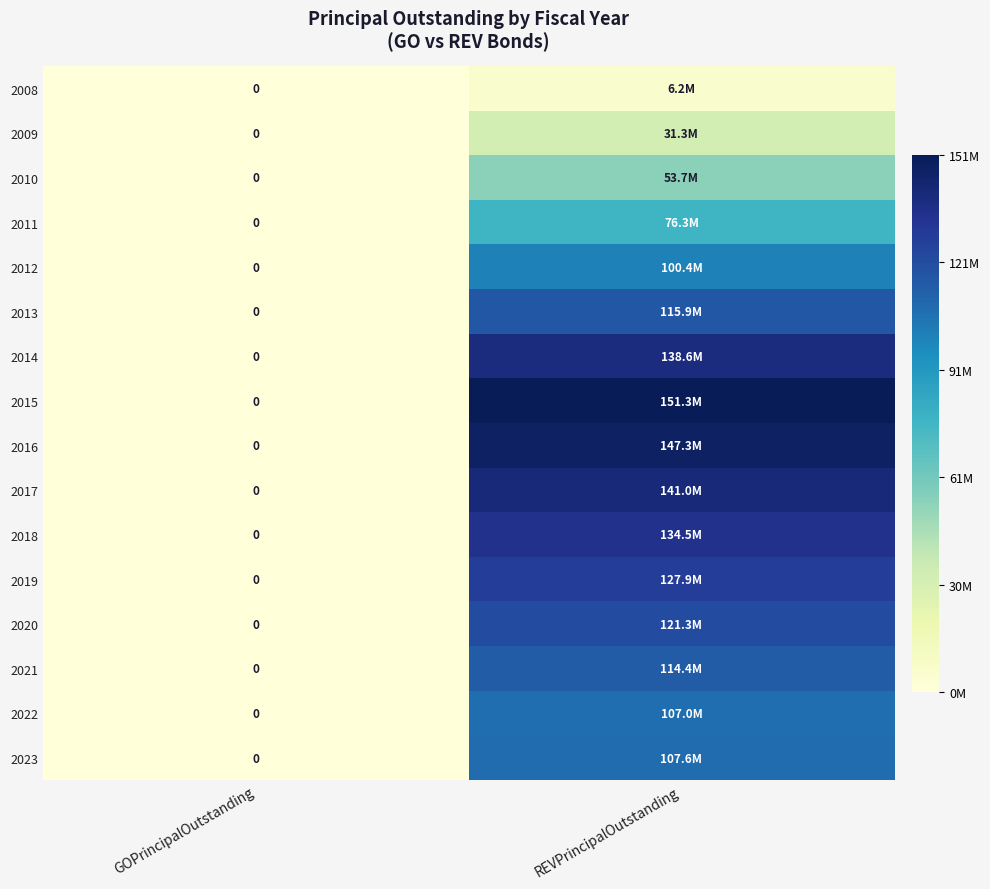

Which category has the highest value across all series?

REVPrincipalOutstanding